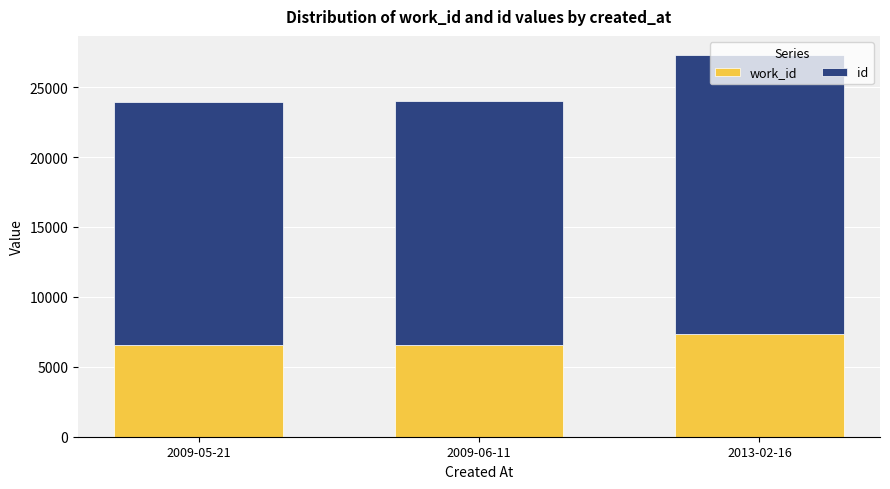

How many bars are there in total?

3